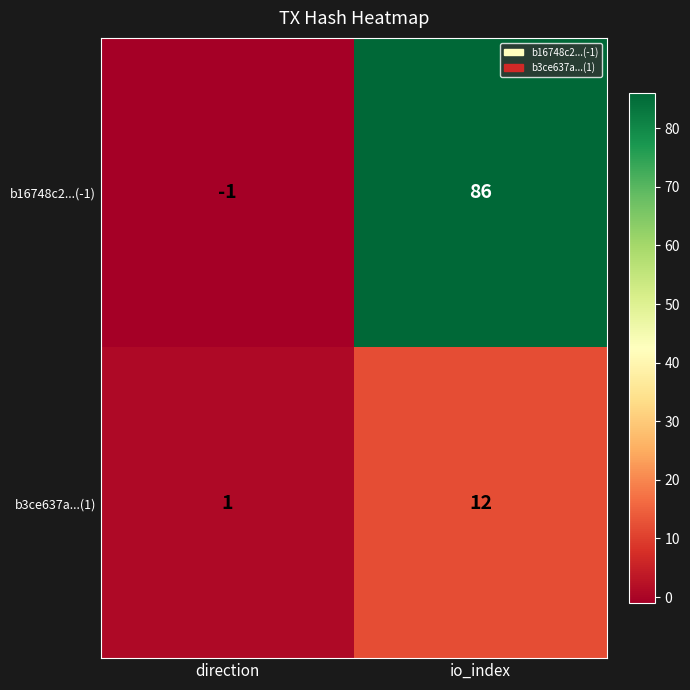

What is the sum of the b3ce637a...(1) values at direction and io_index?

13